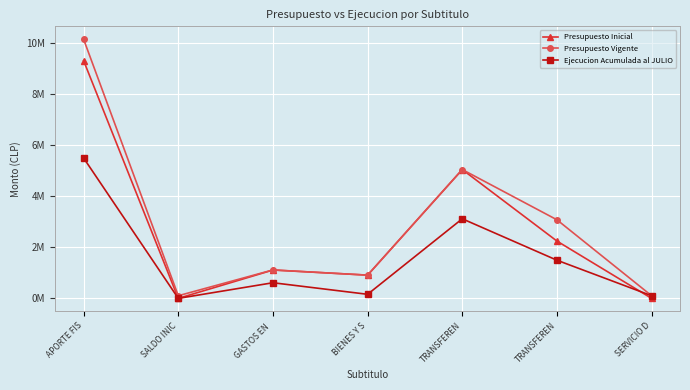

What is the label of the 2nd point from the right?

TRANSFEREN